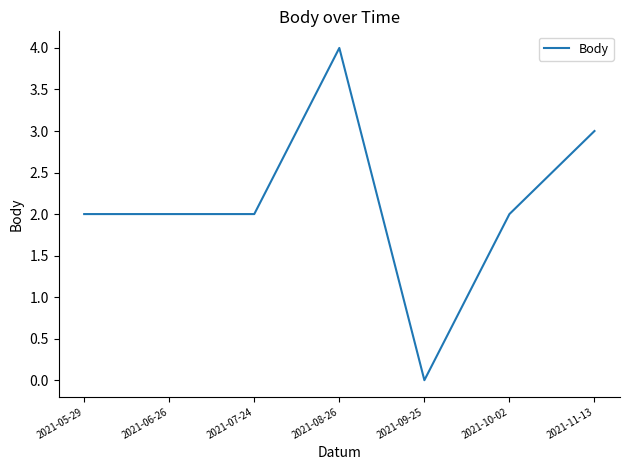

What is the approximate value at 2021-07-24?

2